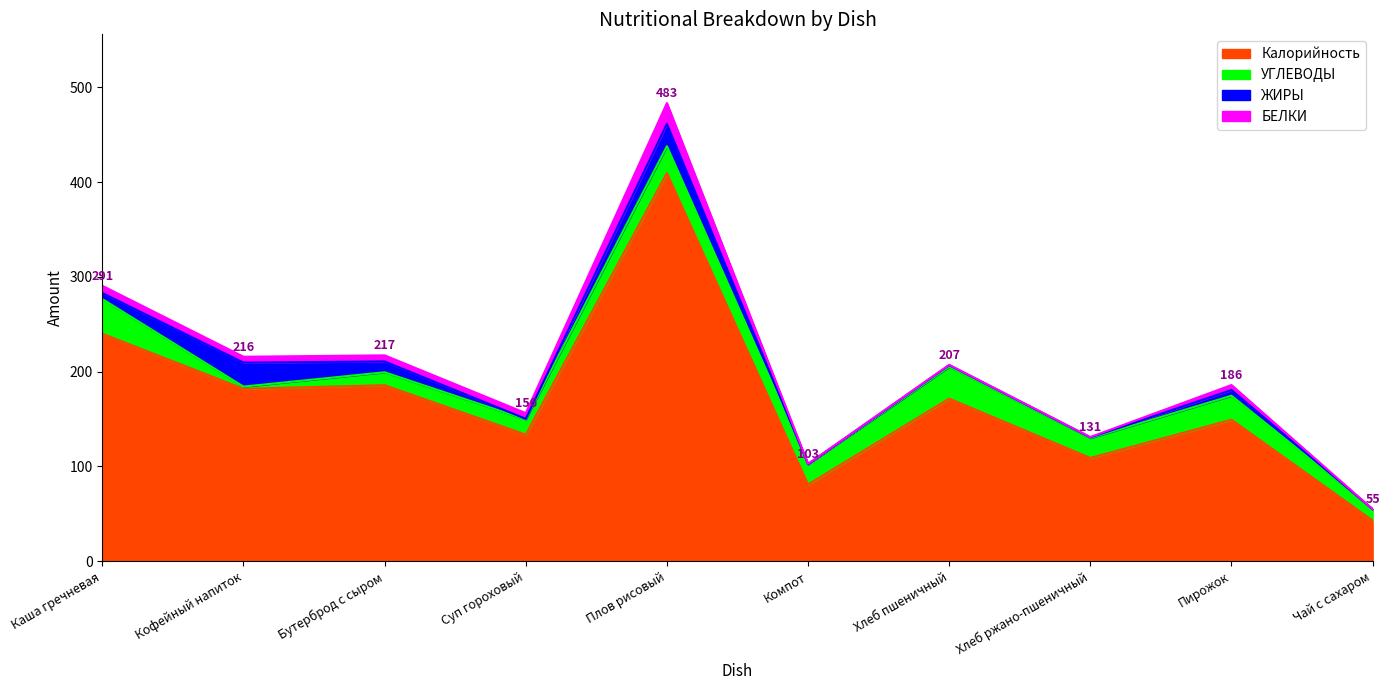

Where does the ЖИРЫ series first go above 6?

Каша гречневая